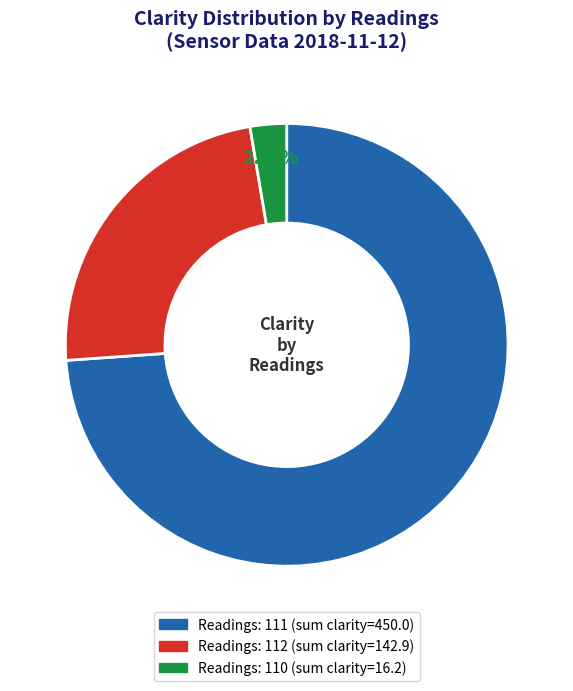

Does any single category account for the majority?

Yes